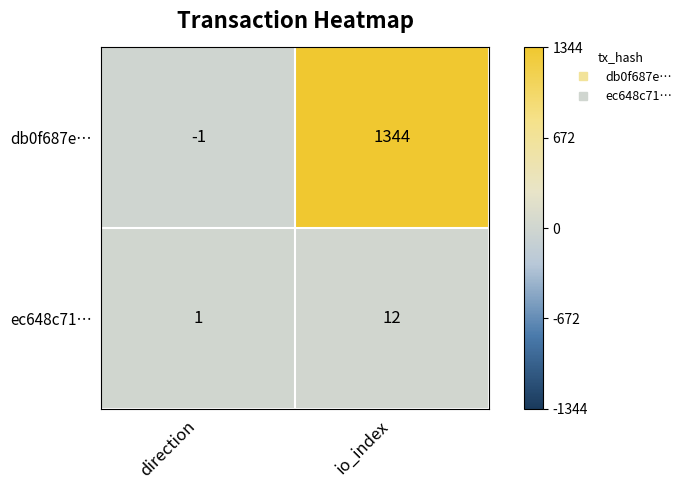

What is the sum of all ec648c71… values?

13